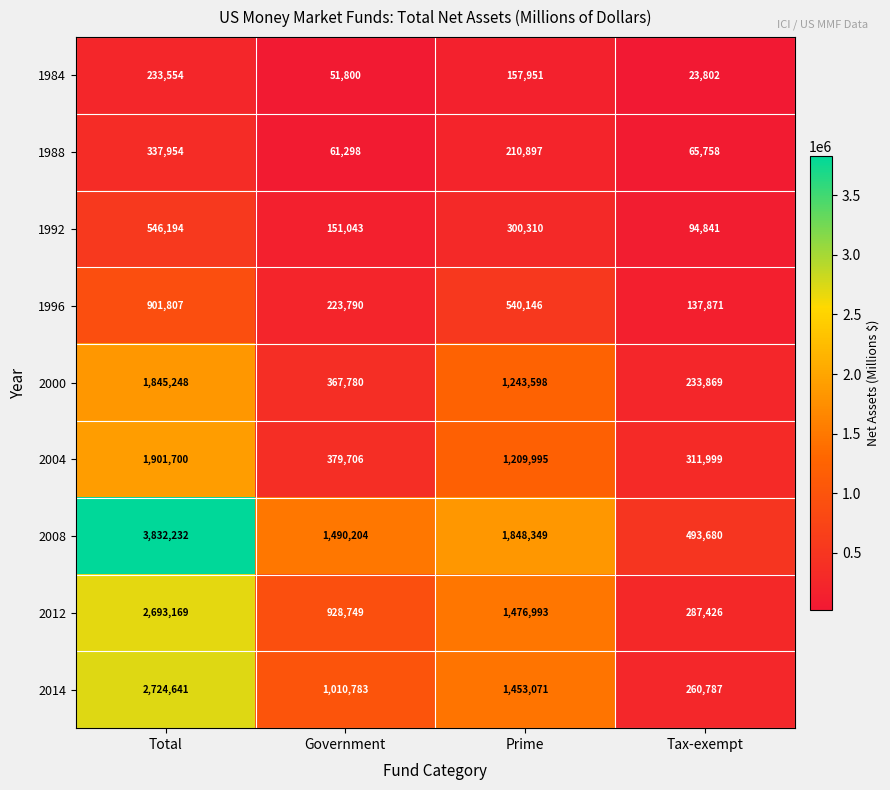

What is the difference between the maximum and second lowest values in the 2008 series?

2342028